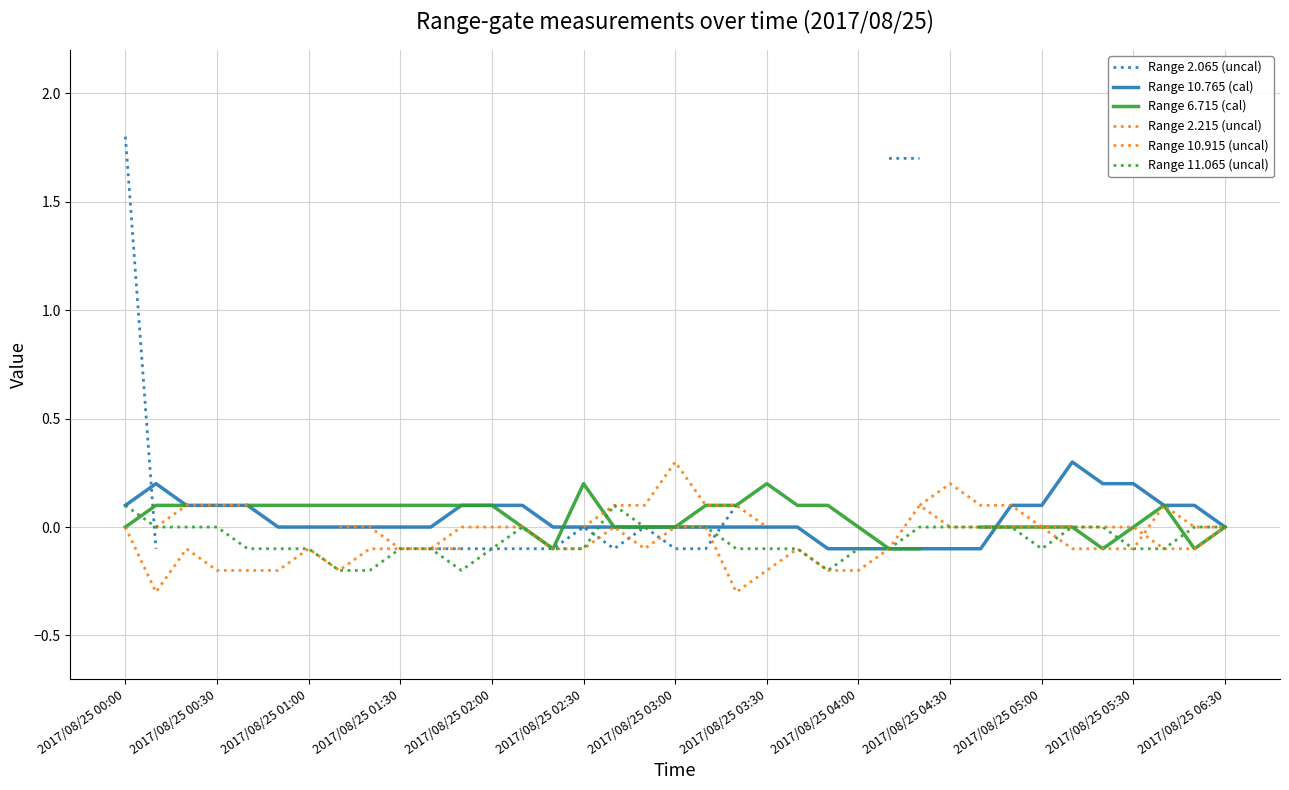

Count the Range 10.915 (uncal) values in the range 0 to 1.

15